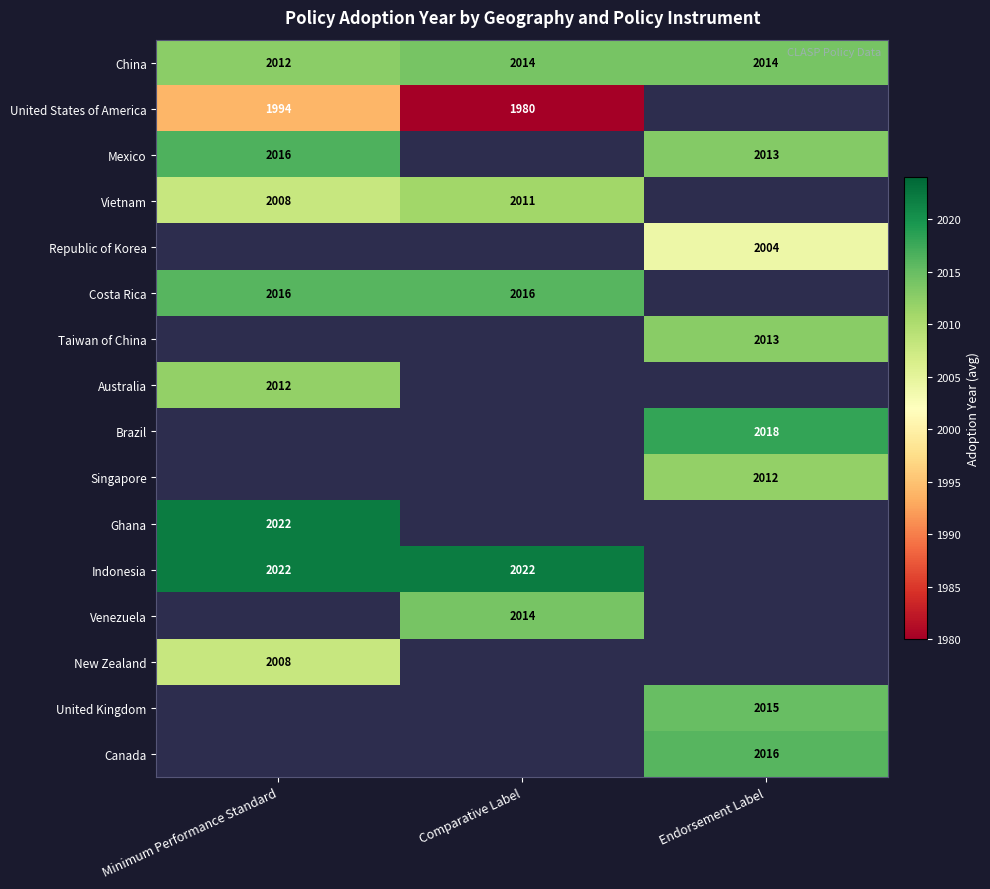

How many distinct data groups are displayed?

16